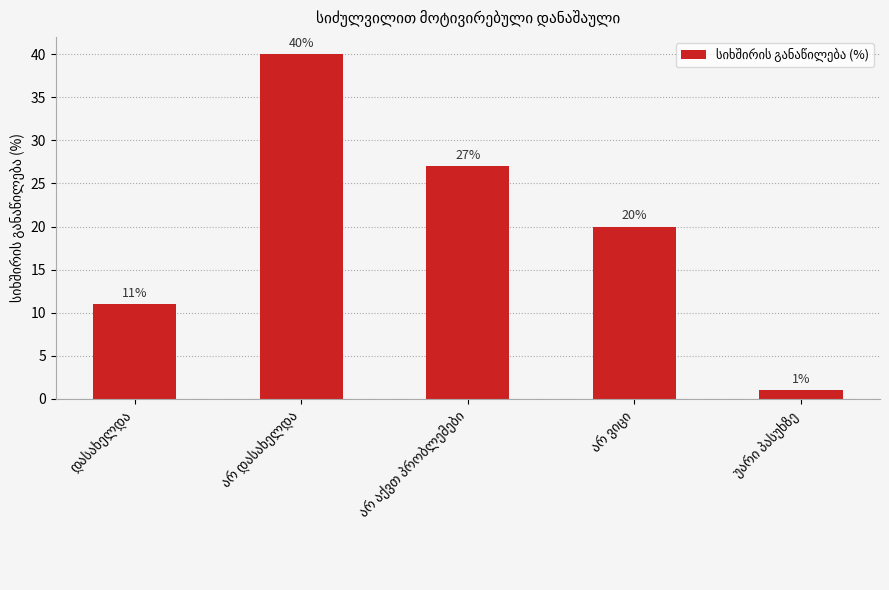

What is the difference between the maximum and second lowest values?

29